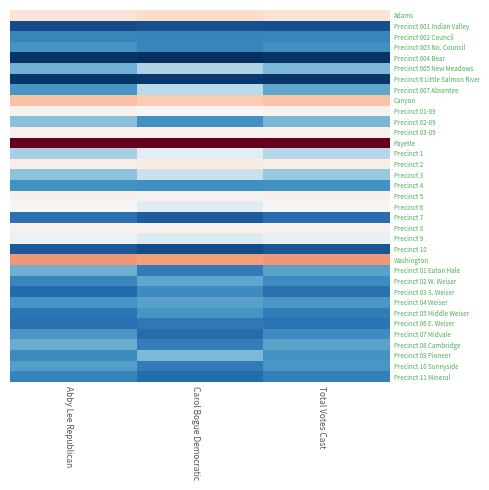

Reading left to right, list all the values displayed in this chart.

Adams: Abby Lee Republican=0.6	Carol Bogue Democratic=0.9	Total Votes Cast=0.7
Precinct 001 Indian Valley: Abby Lee Republican=-0.6	Carol Bogue Democratic=-0.6	Total Votes Cast=-0.6
Precinct 002 Council: Abby Lee Republican=-0.4	Carol Bogue Democratic=-0.4	Total Votes Cast=-0.4
Precinct 003 No. Council: Abby Lee Republican=-0.4	Carol Bogue Democratic=-0.4	Total Votes Cast=-0.4
Precinct 004 Bear: Abby Lee Republican=-0.6	Carol Bogue Democratic=-0.7	Total Votes Cast=-0.6
Precinct 005 New Meadows: Abby Lee Republican=-0.3	Carol Bogue Democratic=-0.2	Total Votes Cast=-0.3
Precinct 6 Little Salmon River: Abby Lee Republican=-0.6	Carol Bogue Democratic=-0.6	Total Votes Cast=-0.6
Precinct 007 Absentee: Abby Lee Republican=-0.4	Carol Bogue Democratic=-0.2	Total Votes Cast=-0.3
Canyon: Abby Lee Republican=1.4	Carol Bogue Democratic=1.2	Total Votes Cast=1.4
Precinct 01-09: Abby Lee Republican=0.2	Carol Bogue Democratic=0.1	Total Votes Cast=0.2
Precinct 02-09: Abby Lee Republican=-0.3	Carol Bogue Democratic=-0.4	Total Votes Cast=-0.3
Precinct 03-09: Abby Lee Republican=0.2	Carol Bogue Democratic=0.2	Total Votes Cast=0.2
Payette: Abby Lee Republican=4.8	Carol Bogue Democratic=4.9	Total Votes Cast=4.8
Precinct 1: Abby Lee Republican=-0.2	Carol Bogue Democratic=-0.1	Total Votes Cast=-0.2
Precinct 2: Abby Lee Republican=0.3	Carol Bogue Democratic=0.4	Total Votes Cast=0.3
Precinct 3: Abby Lee Republican=-0.3	Carol Bogue Democratic=-0.1	Total Votes Cast=-0.2
Precinct 4: Abby Lee Republican=-0.4	Carol Bogue Democratic=-0.4	Total Votes Cast=-0.4
Precinct 5: Abby Lee Republican=0.3	Carol Bogue Democratic=0.2	Total Votes Cast=0.2
Precinct 6: Abby Lee Republican=0.0	Carol Bogue Democratic=-0.1	Total Votes Cast=0.0
Precinct 7: Abby Lee Republican=-0.5	Carol Bogue Democratic=-0.5	Total Votes Cast=-0.5
Precinct 8: Abby Lee Republican=0.2	Carol Bogue Democratic=0.2	Total Votes Cast=0.2
Precinct 9: Abby Lee Republican=-0.0	Carol Bogue Democratic=-0.1	Total Votes Cast=-0.1
Precinct 10: Abby Lee Republican=-0.6	Carol Bogue Democratic=-0.6	Total Votes Cast=-0.6
Washington: Abby Lee Republican=2.1	Carol Bogue Democratic=2.0	Total Votes Cast=2.1
Precinct 01 Eaton Hale: Abby Lee Republican=-0.3	Carol Bogue Democratic=-0.5	Total Votes Cast=-0.4
Precinct 02 W. Weiser: Abby Lee Republican=-0.4	Carol Bogue Democratic=-0.3	Total Votes Cast=-0.4
Precinct 03 S. Weiser: Abby Lee Republican=-0.5	Carol Bogue Democratic=-0.4	Total Votes Cast=-0.5
Precinct 04 Weiser: Abby Lee Republican=-0.4	Carol Bogue Democratic=-0.4	Total Votes Cast=-0.4
Precinct 05 Middle Weiser: Abby Lee Republican=-0.5	Carol Bogue Democratic=-0.4	Total Votes Cast=-0.5
Precinct 06 E. Weiser: Abby Lee Republican=-0.5	Carol Bogue Democratic=-0.5	Total Votes Cast=-0.5
Precinct 07 Midvale: Abby Lee Republican=-0.4	Carol Bogue Democratic=-0.5	Total Votes Cast=-0.4
Precinct 08 Cambridge: Abby Lee Republican=-0.3	Carol Bogue Democratic=-0.5	Total Votes Cast=-0.4
Precinct 09 Pioneer: Abby Lee Republican=-0.4	Carol Bogue Democratic=-0.3	Total Votes Cast=-0.4
Precinct 10 Sunnyside: Abby Lee Republican=-0.4	Carol Bogue Democratic=-0.5	Total Votes Cast=-0.4
Precinct 11 Mineral: Abby Lee Republican=-0.4	Carol Bogue Democratic=-0.5	Total Votes Cast=-0.5